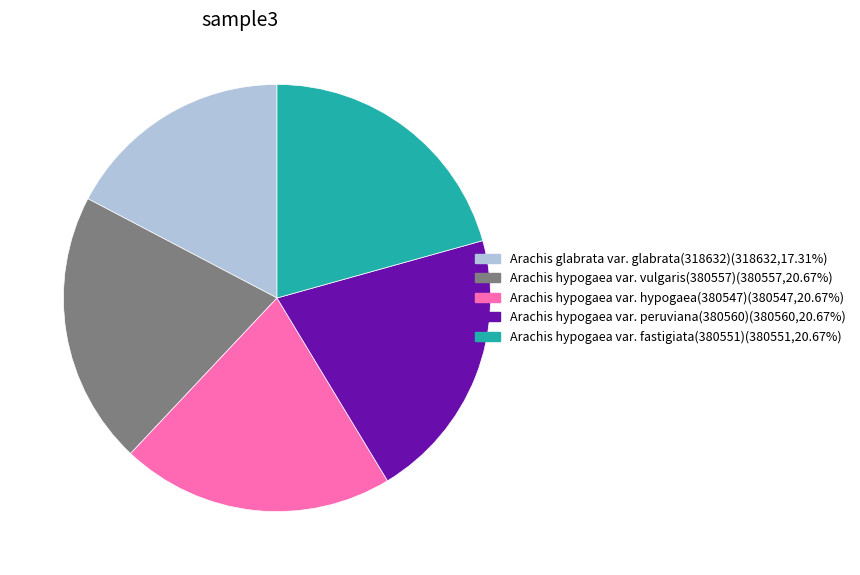

The Arachis hypogaea var. vulgaris(380557) slice represents 12% of the pie. True or false?

False